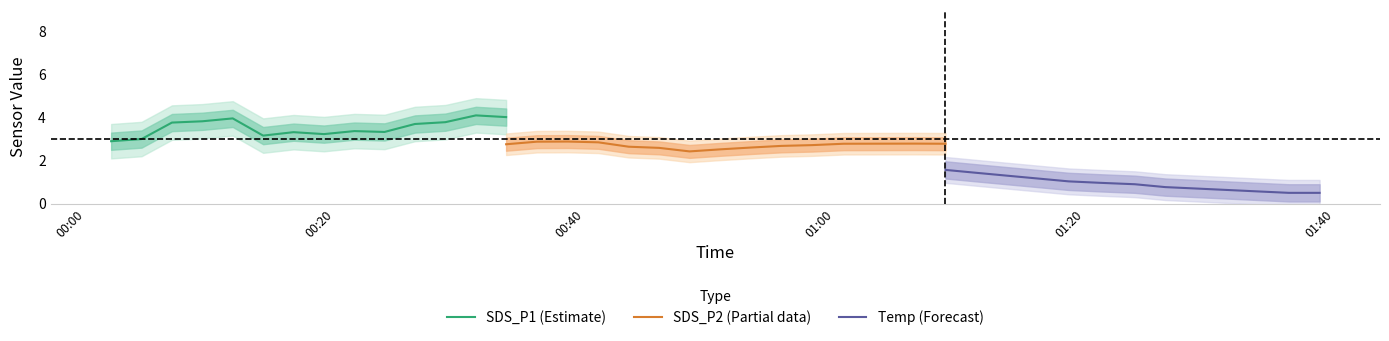

Is it true that Temp equals 14.7 at 2023/04/08 00:36:09?

False